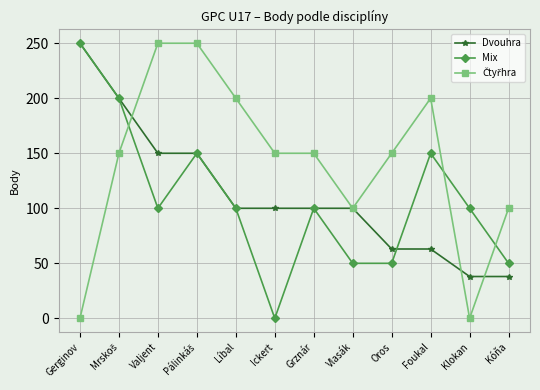

At which category does Mix reach its first local valley?

Valjent